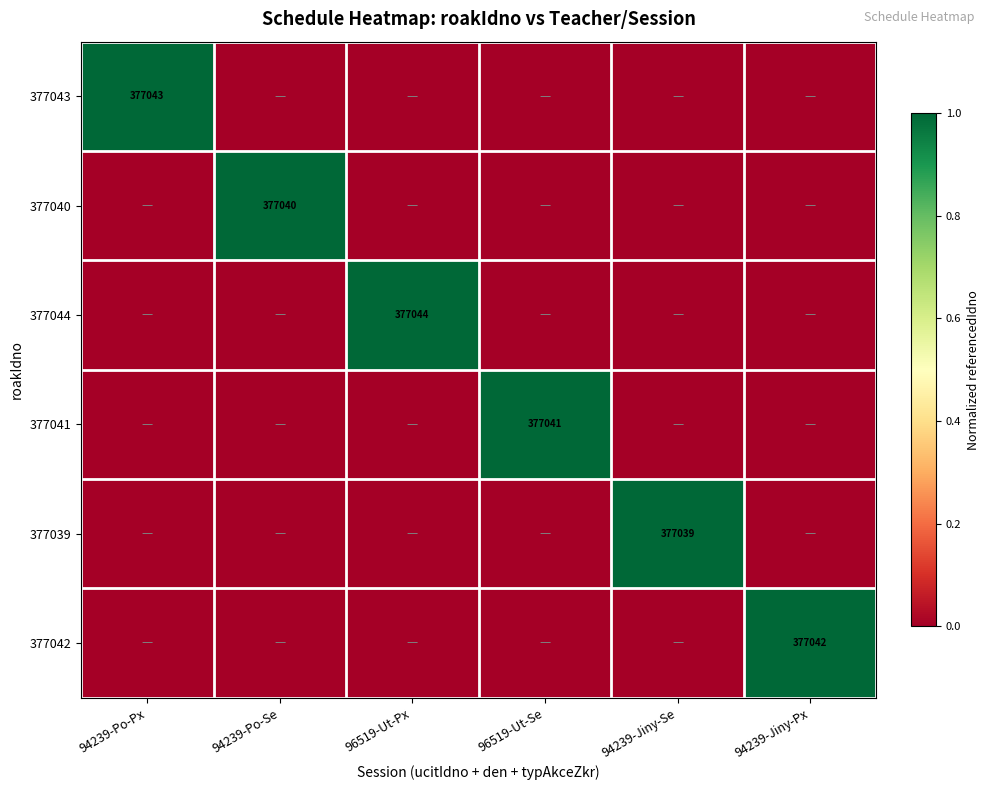

The 377043 series shows 377043 at 94239-Po-Px. True or false?

True